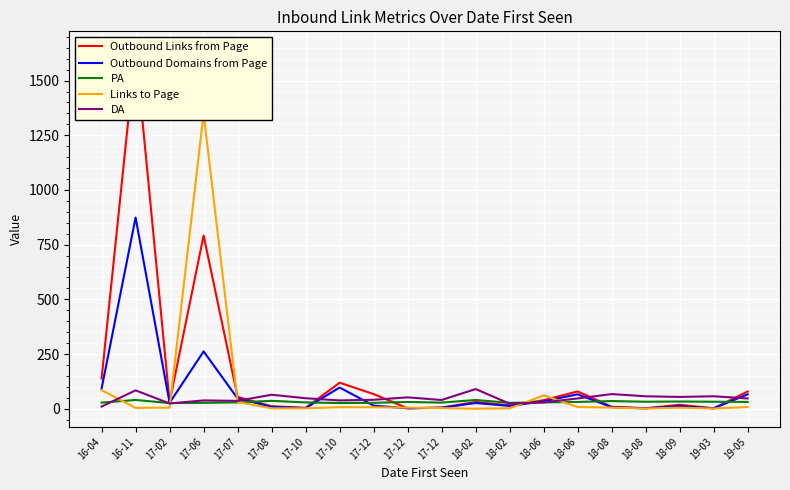

Reading right to left, extract all data points from this chart.

Outbound Links from Page: 19-05=79	19-03=2	18-09=18	18-08=2	18-08=9	18-06=79	18-06=39	18-02=15	18-02=31	17-12=5	17-12=2	17-12=67	17-10=119	17-10=4	17-08=11	17-07=54	17-06=792	17-02=30	16-11=1643	16-04=138
Outbound Domains from Page: 19-05=66	19-03=2	18-09=12	18-08=2	18-08=7	18-06=66	18-06=34	18-02=13	18-02=26	17-12=5	17-12=2	17-12=14	17-10=97	17-10=3	17-08=9	17-07=47	17-06=262	17-02=27	16-11=874	16-04=92
PA: 19-05=31	19-03=32	18-09=33	18-08=32	18-08=35	18-06=31	18-06=29	18-02=27	18-02=40	17-12=28	17-12=31	17-12=27	17-10=26	17-10=29	17-08=36	17-07=29	17-06=27	17-02=26	16-11=40	16-04=28
Links to Page: 19-05=8	19-03=1	18-09=5	18-08=1	18-08=5	18-06=8	18-06=61	18-02=2	18-02=0	17-12=3	17-12=5	17-12=7	17-10=7	17-10=2	17-08=2	17-07=31	17-06=1350	17-02=5	16-11=4	16-04=85
DA: 19-05=47	19-03=57	18-09=54	18-08=57	18-08=67	18-06=47	18-06=29	18-02=23	18-02=90	17-12=40	17-12=52	17-12=41	17-10=38	17-10=48	17-08=64	17-07=36	17-06=38	17-02=24	16-11=84	16-04=10